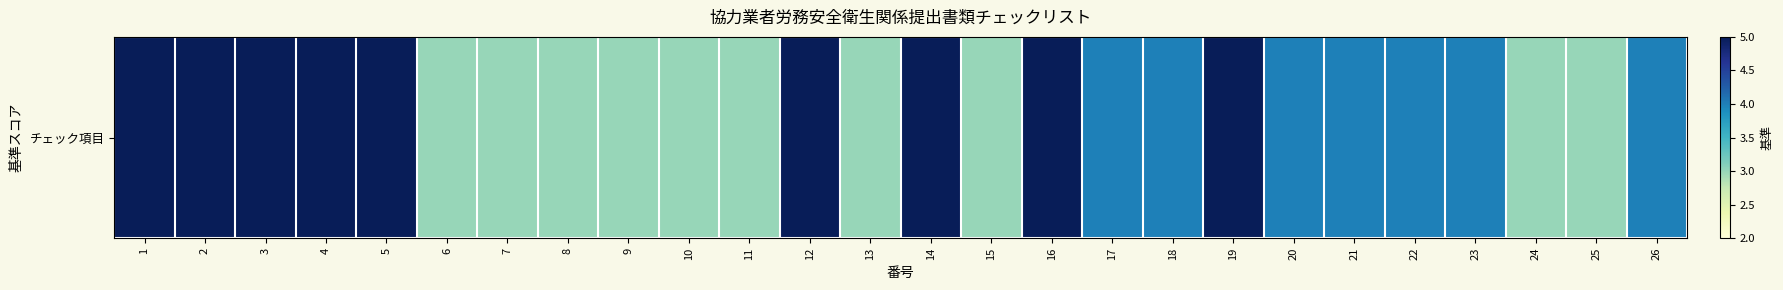

List the labels in order of value, smallest first.

6, 7, 8, 9, 10, 11, 13, 15, 24, 25, 17, 18, 20, 21, 22, 23, 26, 1, 2, 3, 4, 5, 12, 14, 16, 19